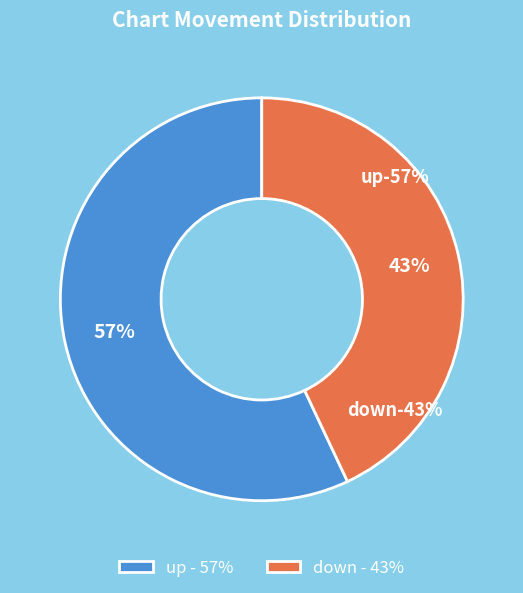

The up slice represents 57% of the pie. True or false?

True